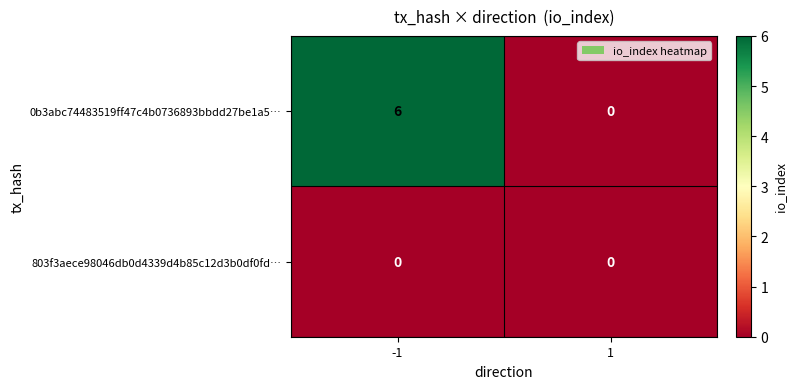

Reading left to right, what are all the values shown in this chart?

0b3abc74483519ff47c4b0736893bbdd27be1a5…: -1=6	1=0
803f3aece98046db0d4339d4b85c12d3b0df0fd…: -1=0	1=0